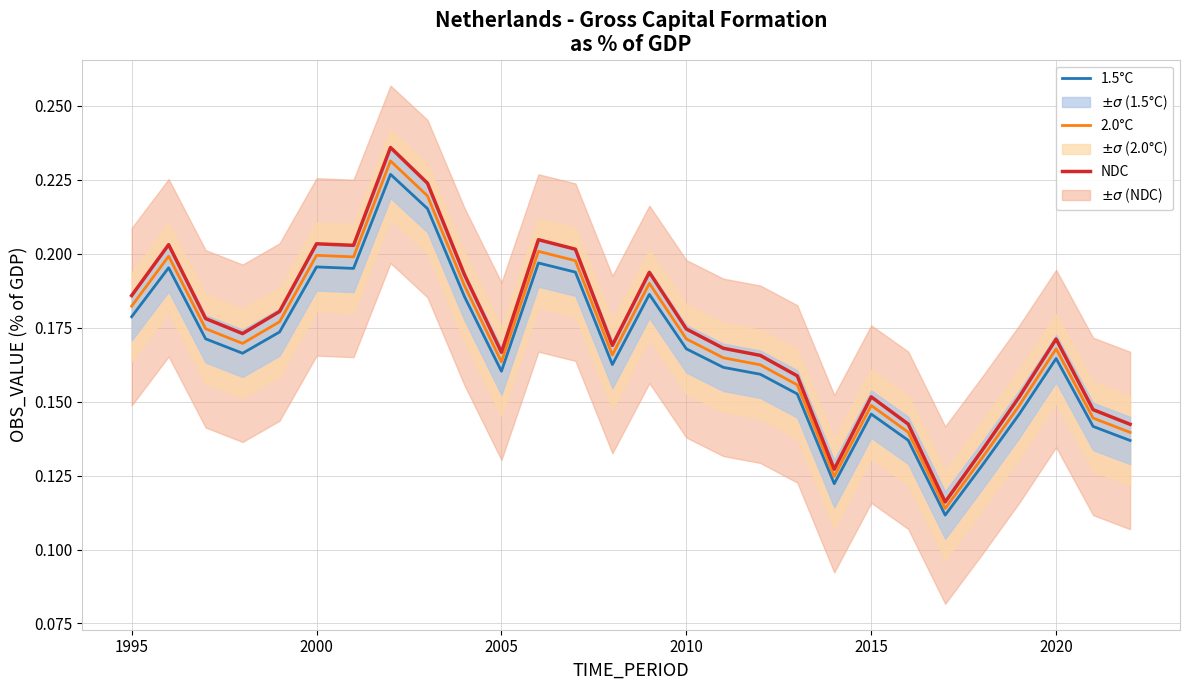

Reading right to left, transcribe all the data shown in this chart.

1.5°C: 0.1	0.1	0.2	0.1	0.1	0.1	0.1	0.1	0.1	0.2	0.2	0.2	0.2	0.2	0.2	0.2	0.2	0.2	0.2	0.2	0.2	0.2	0.2	0.2	0.2	0.2	0.2	0.2
2.0°C: 0.1	0.1	0.2	0.1	0.1	0.1	0.1	0.1	0.1	0.2	0.2	0.2	0.2	0.2	0.2	0.2	0.2	0.2	0.2	0.2	0.2	0.2	0.2	0.2	0.2	0.2	0.2	0.2
NDC: 0.1	0.1	0.2	0.2	0.1	0.1	0.1	0.2	0.1	0.2	0.2	0.2	0.2	0.2	0.2	0.2	0.2	0.2	0.2	0.2	0.2	0.2	0.2	0.2	0.2	0.2	0.2	0.2